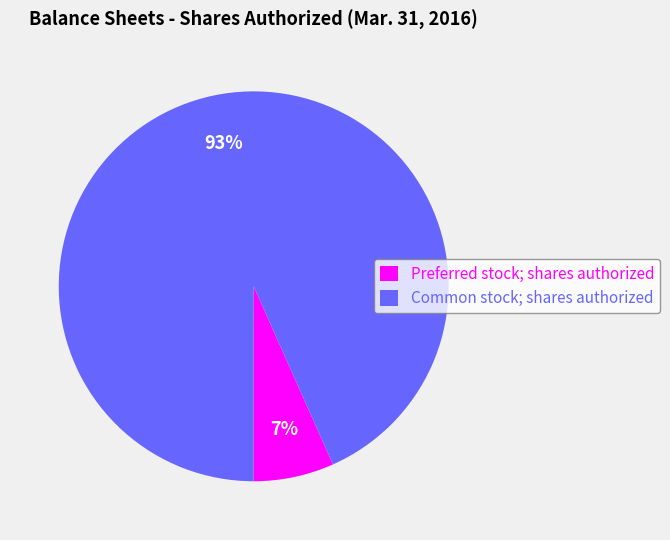

Which has a higher value, Common stock; shares authorized or Preferred stock; shares authorized?

Common stock; shares authorized